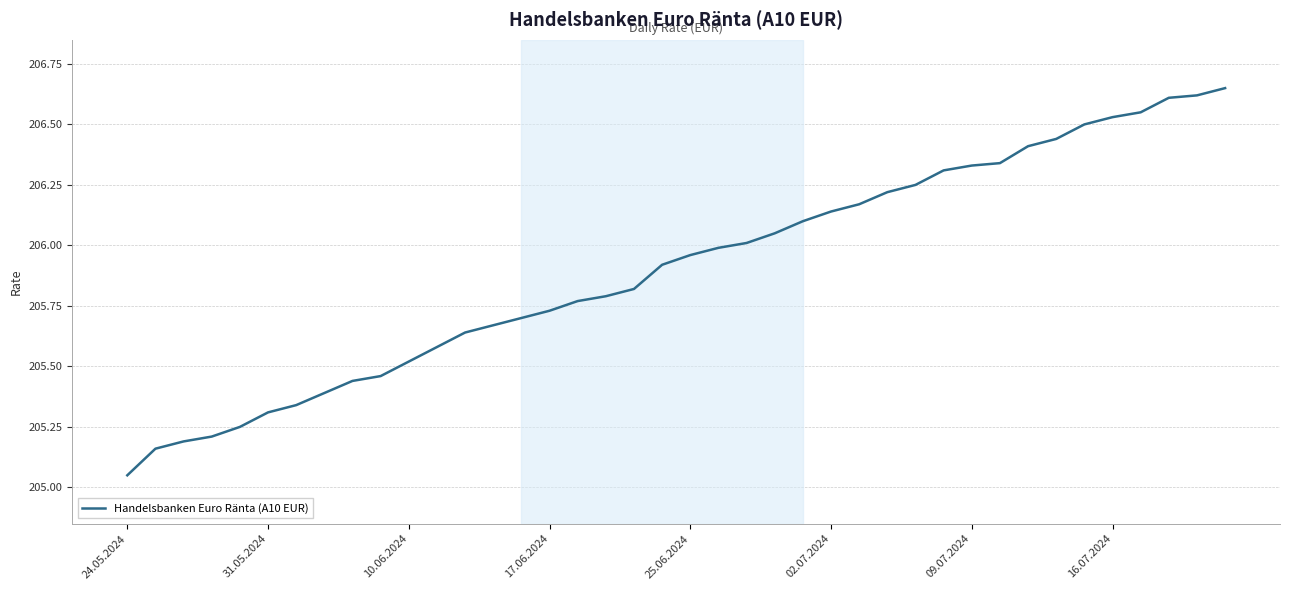

What is the difference between the maximum and minimum values?

1.6